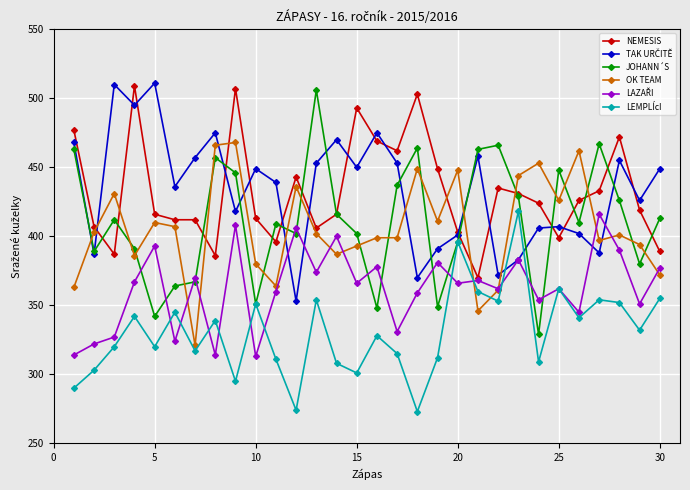

How many interior local valleys does the LEMPLÍcI series have?

10